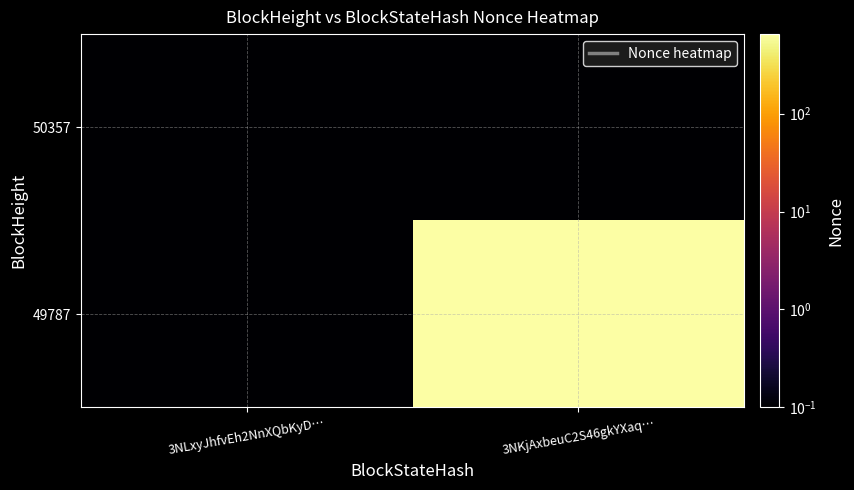

What is the maximum value shown in the chart?

650.0